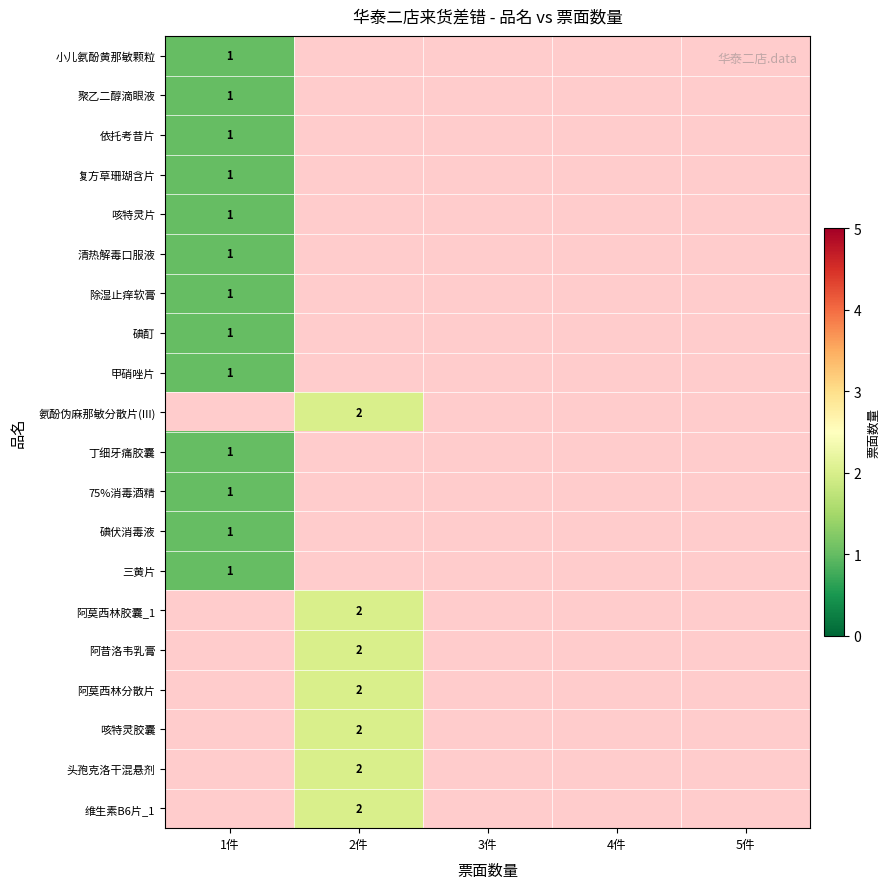

The 清热解毒口服液 series shows 1 at 1件. True or false?

True